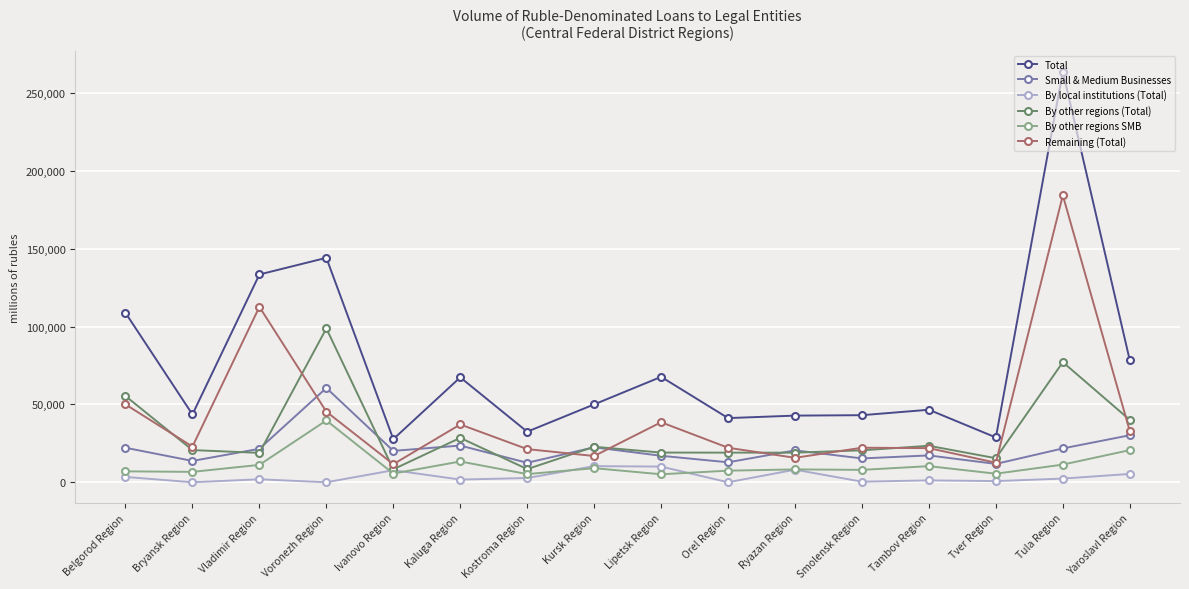

Which label corresponds to the largest value in the chart?

Tula Region